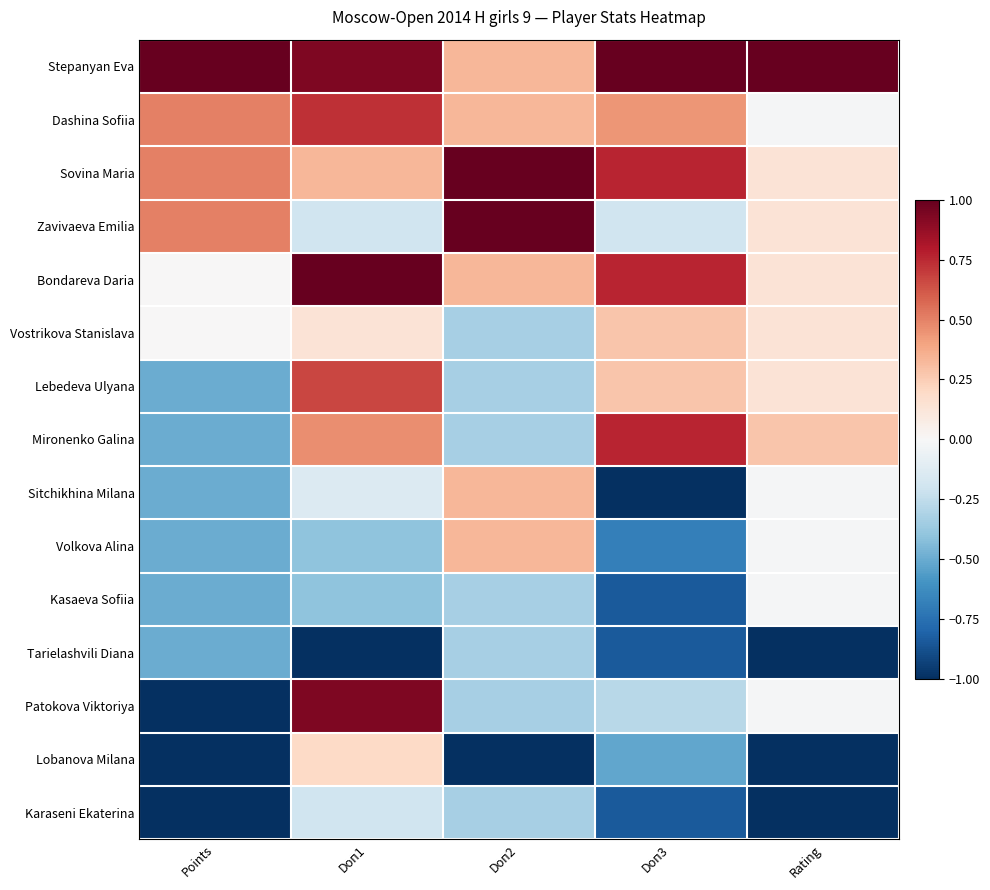

Reading left to right, list all the values displayed in this chart.

Stepanyan Eva: Points=1.0	Doп1=0.9	Doп2=0.3	Doп3=1.0	Rating=1.0
Dashina Sofiia: Points=0.5	Doп1=0.7	Doп2=0.3	Doп3=0.4	Rating=-0.0
Sovina Maria: Points=0.5	Doп1=0.3	Doп2=1.0	Doп3=0.8	Rating=0.1
Zavivaeva Emilia: Points=0.5	Doп1=-0.2	Doп2=1.0	Doп3=-0.2	Rating=0.1
Bondareva Daria: Points=0.0	Doп1=1.0	Doп2=0.3	Doп3=0.8	Rating=0.1
Vostrikova Stanislava: Points=0.0	Doп1=0.1	Doп2=-0.3	Doп3=0.3	Rating=0.1
Lebedeva Ulyana: Points=-0.5	Doп1=0.7	Doп2=-0.3	Doп3=0.3	Rating=0.1
Mironenko Galina: Points=-0.5	Doп1=0.5	Doп2=-0.3	Doп3=0.8	Rating=0.3
Sitchikhina Milana: Points=-0.5	Doп1=-0.1	Doп2=0.3	Doп3=-1.0	Rating=-0.0
Volkova Alina: Points=-0.5	Doп1=-0.4	Doп2=0.3	Doп3=-0.7	Rating=-0.0
Kasaeva Sofiia: Points=-0.5	Doп1=-0.4	Doп2=-0.3	Doп3=-0.8	Rating=-0.0
Tarielashvili Diana: Points=-0.5	Doп1=-1.0	Doп2=-0.3	Doп3=-0.8	Rating=-1.0
Patokova Viktoriya: Points=-1.0	Doп1=0.9	Doп2=-0.3	Doп3=-0.3	Rating=-0.0
Lobanova Milana: Points=-1.0	Doп1=0.2	Doп2=-1.0	Doп3=-0.5	Rating=-1.0
Karaseni Ekaterina: Points=-1.0	Doп1=-0.2	Doп2=-0.3	Doп3=-0.8	Rating=-1.0